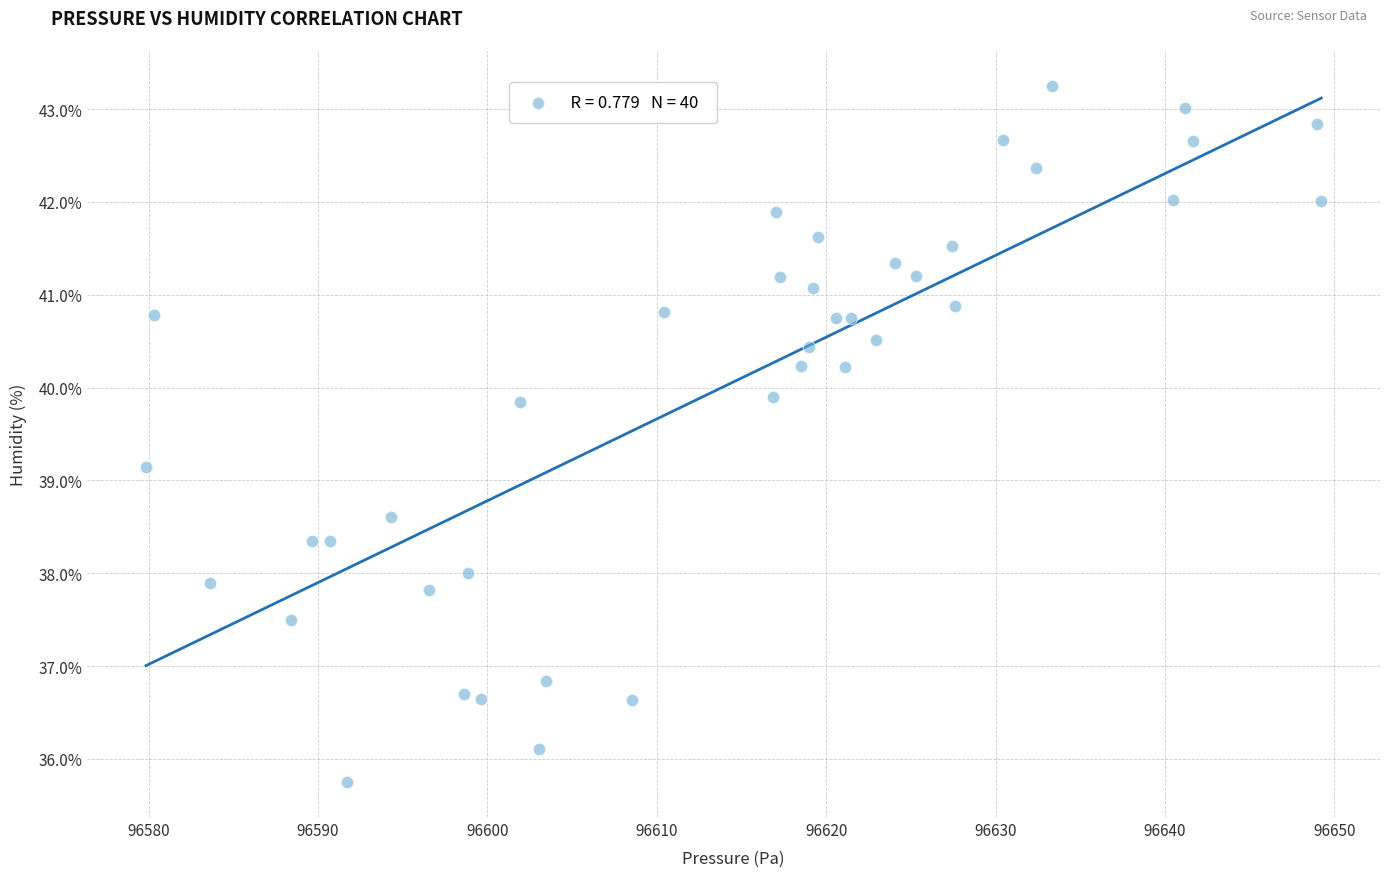

What Y value in the scatter plot is closest to 39?

39.1